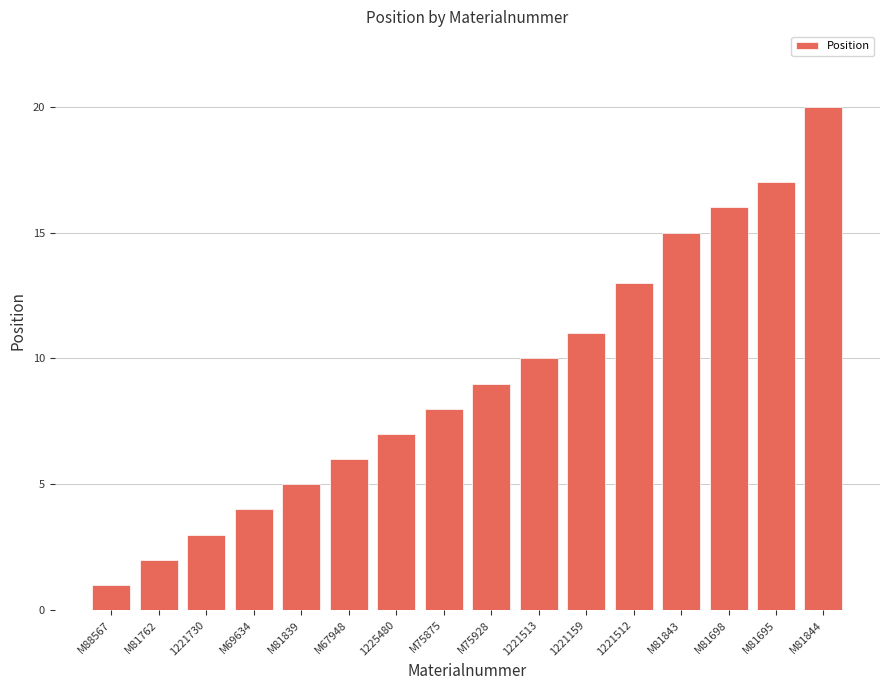

What is the difference between the values at M67948 and M69634?

2